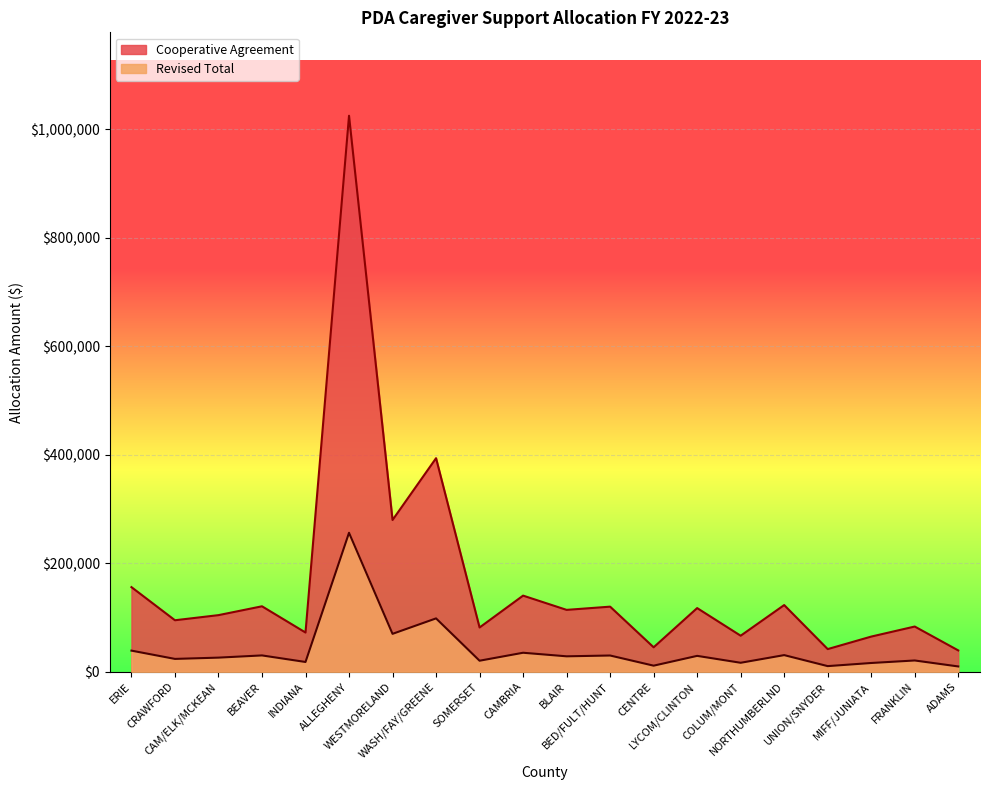

At which label does Cooperative Agreement reach its peak?

ALLEGHENY